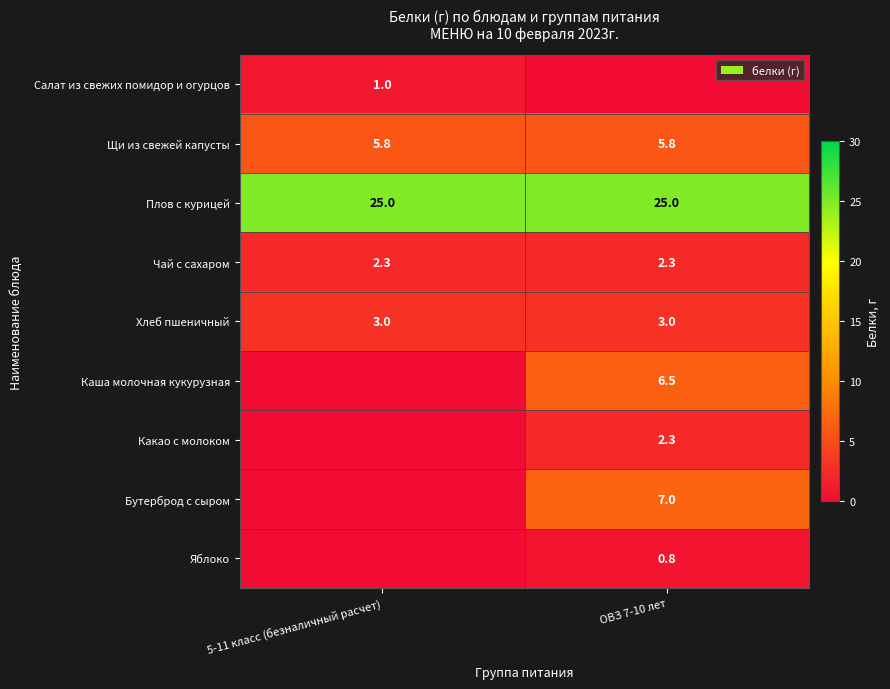

Is it true that Каша молочная кукурузная equals 6.5 at ОВЗ 7-10 лет?

True